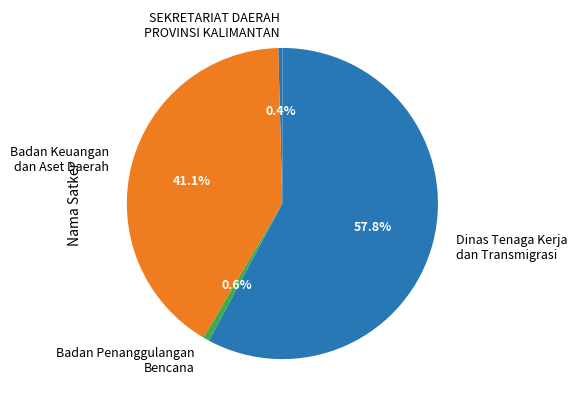

Which category has the biggest portion of the pie?

Dinas Tenaga Kerja dan Transmigrasi